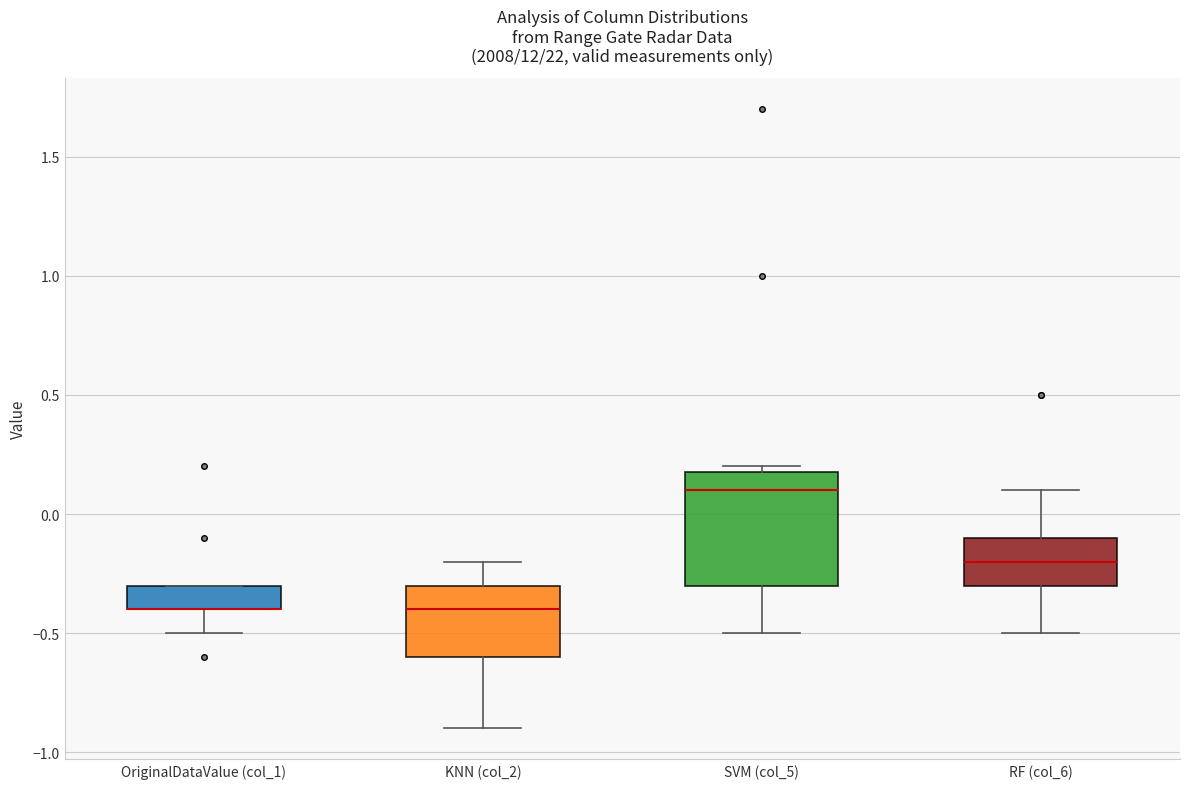

Where does the median line of the box for KNN (col_2) sit on the y-axis? The values are not printed on the chart, so give them approximately, as read against the axis.

-0.4